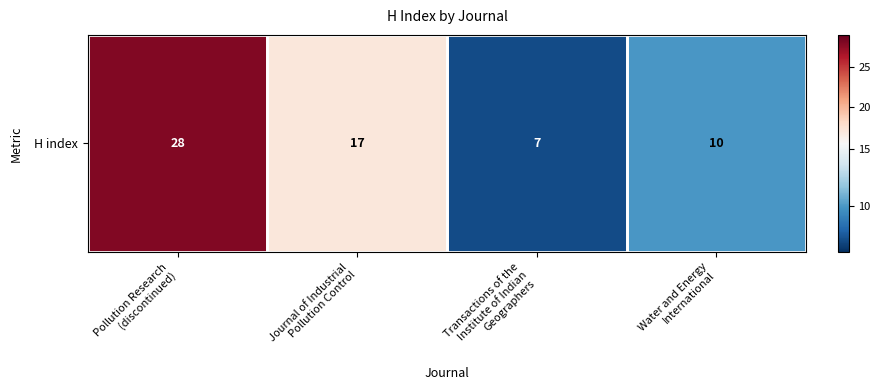

What is the change in value from Pollution Research
(discontinued) to Journal of Industrial
Pollution Control?

-11